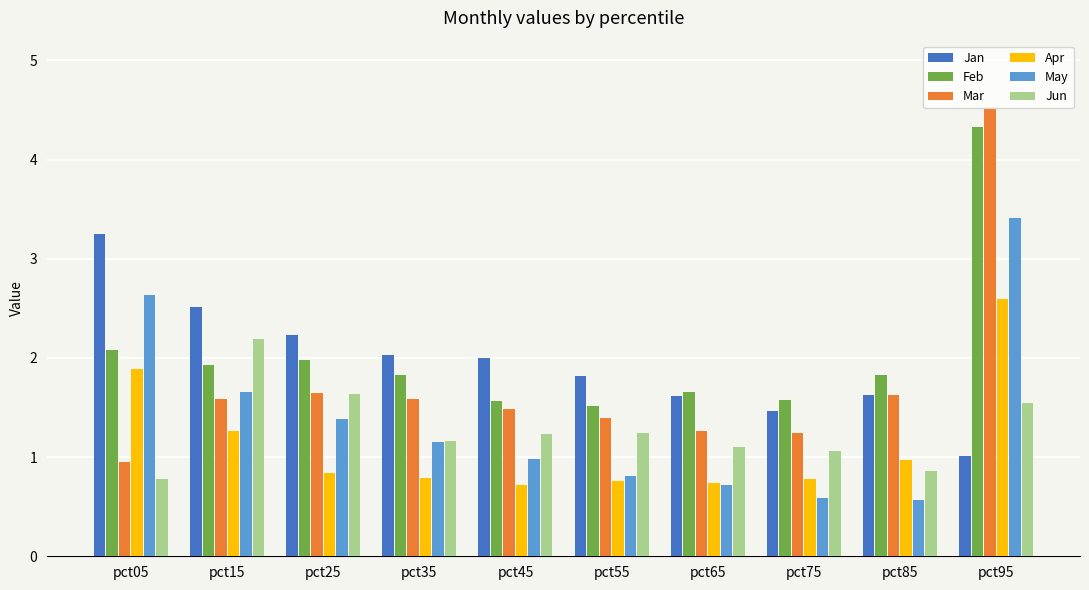

How many data points does each series have?

10